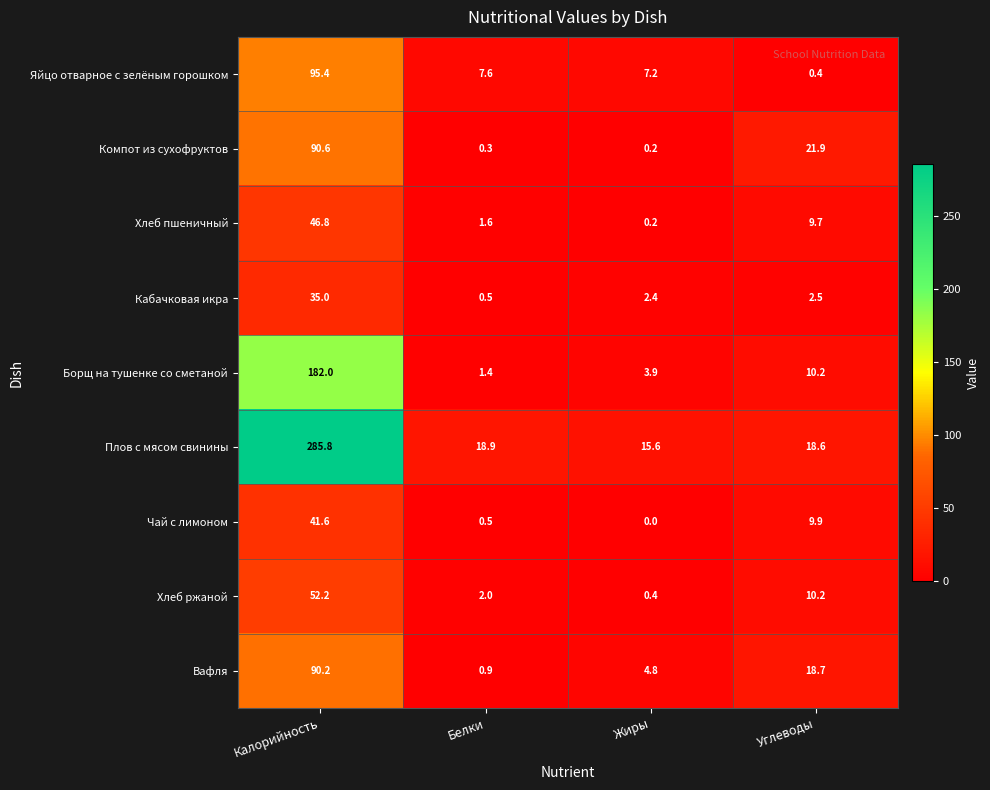

What value does the Хлеб пшеничный series have at Калорийность?

46.8